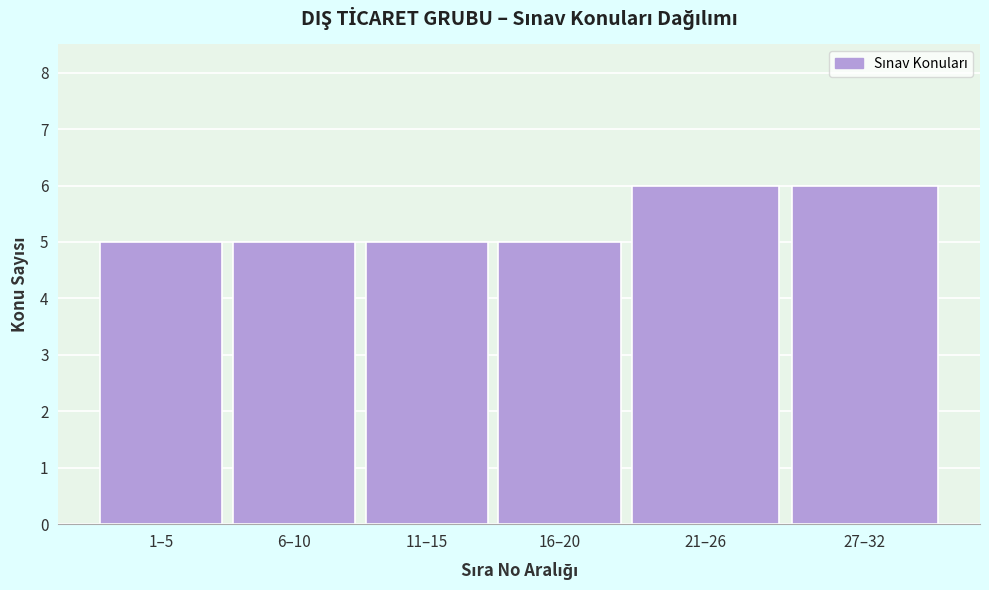

Reading left to right, what are all the values shown in this chart?

1–5=5	6–10=5	11–15=5	16–20=5	21–26=6	27–32=6